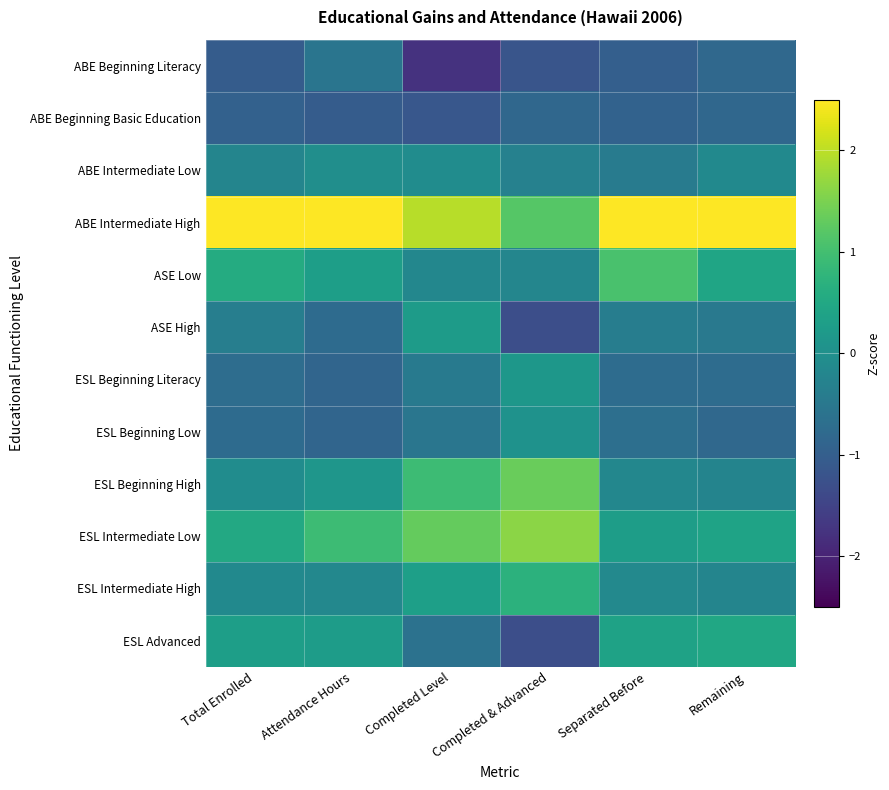

Reading left to right, transcribe all the data shown in this chart.

ABE Beginning Literacy: Total Enrolled=-1.0	Attendance Hours=-0.6	Completed Level=-1.8	Completed & Advanced=-1.2	Separated Before=-1.0	Remaining=-0.8
ABE Beginning Basic Education: Total Enrolled=-0.9	Attendance Hours=-1.1	Completed Level=-1.2	Completed & Advanced=-0.8	Separated Before=-0.9	Remaining=-0.8
ABE Intermediate Low: Total Enrolled=-0.2	Attendance Hours=-0.0	Completed Level=-0.1	Completed & Advanced=-0.3	Separated Before=-0.4	Remaining=-0.1
ABE Intermediate High: Total Enrolled=2.8	Attendance Hours=2.7	Completed Level=2.0	Completed & Advanced=1.2	Separated Before=2.7	Remaining=2.9
ASE Low: Total Enrolled=0.6	Attendance Hours=0.3	Completed Level=-0.2	Completed & Advanced=-0.2	Separated Before=1.1	Remaining=0.4
ASE High: Total Enrolled=-0.4	Attendance Hours=-0.8	Completed Level=0.3	Completed & Advanced=-1.3	Separated Before=-0.4	Remaining=-0.5
ESL Beginning Literacy: Total Enrolled=-0.7	Attendance Hours=-0.9	Completed Level=-0.4	Completed & Advanced=0.2	Separated Before=-0.7	Remaining=-0.7
ESL Beginning Low: Total Enrolled=-0.8	Attendance Hours=-0.9	Completed Level=-0.5	Completed & Advanced=0.0	Separated Before=-0.7	Remaining=-0.8
ESL Beginning High: Total Enrolled=-0.1	Attendance Hours=0.1	Completed Level=0.9	Completed & Advanced=1.4	Separated Before=-0.2	Remaining=-0.2
ESL Intermediate Low: Total Enrolled=0.5	Attendance Hours=0.9	Completed Level=1.3	Completed & Advanced=1.6	Separated Before=0.3	Remaining=0.4
ESL Intermediate High: Total Enrolled=-0.1	Attendance Hours=-0.2	Completed Level=0.3	Completed & Advanced=0.7	Separated Before=-0.1	Remaining=-0.2
ESL Advanced: Total Enrolled=0.3	Attendance Hours=0.3	Completed Level=-0.6	Completed & Advanced=-1.3	Separated Before=0.4	Remaining=0.5